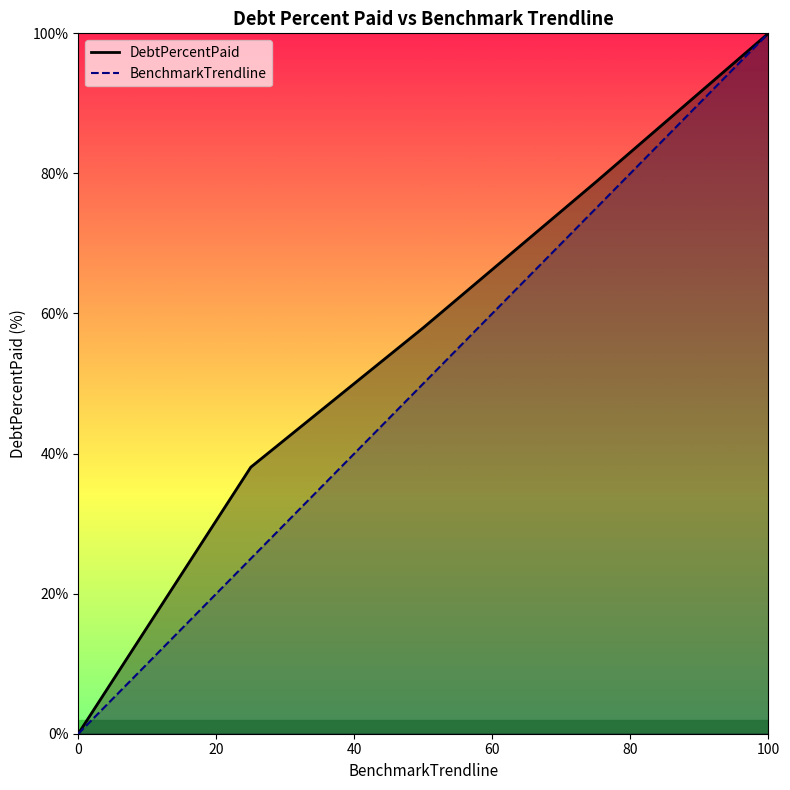

True or false: BenchmarkTrendline has a value of 50.0 at Q2.

True